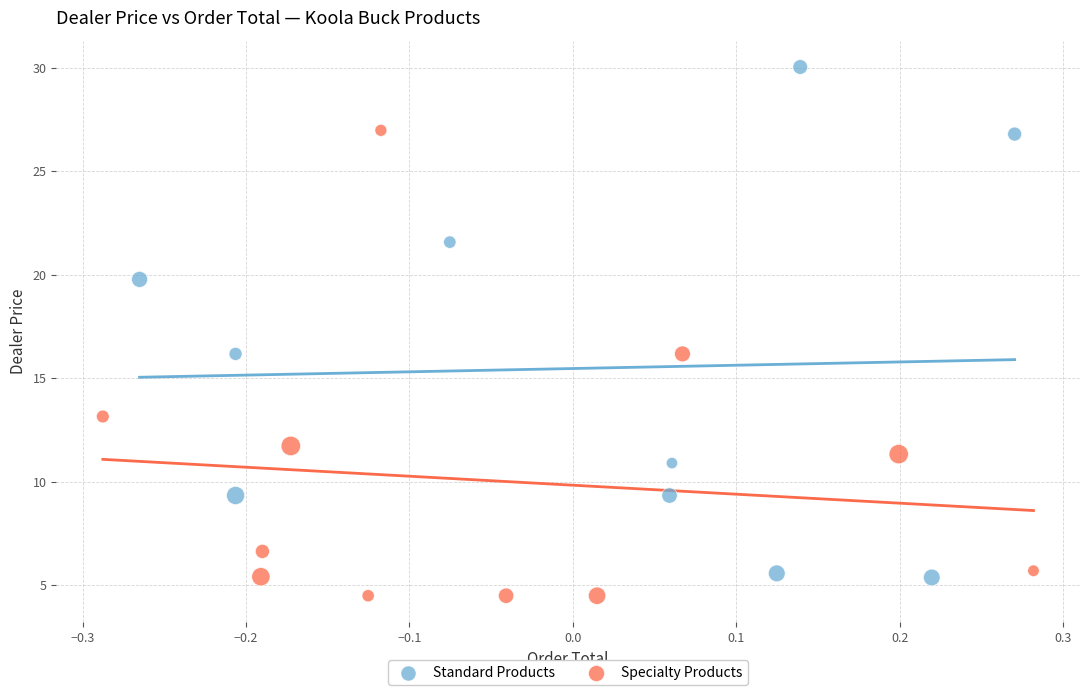

Which series reaches the maximum Y coordinate?

Standard Products